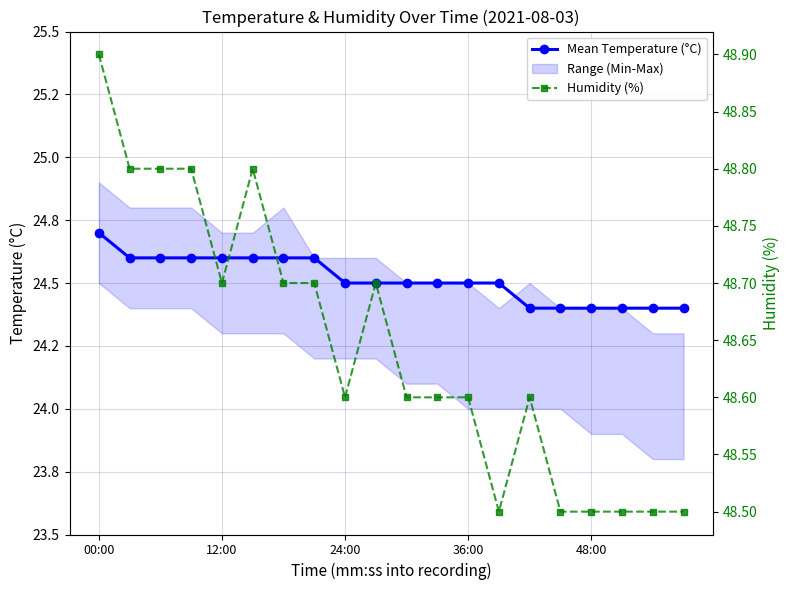

True or false: Mean Temperature (°C) and Humidity (%) intersect in this chart.

False